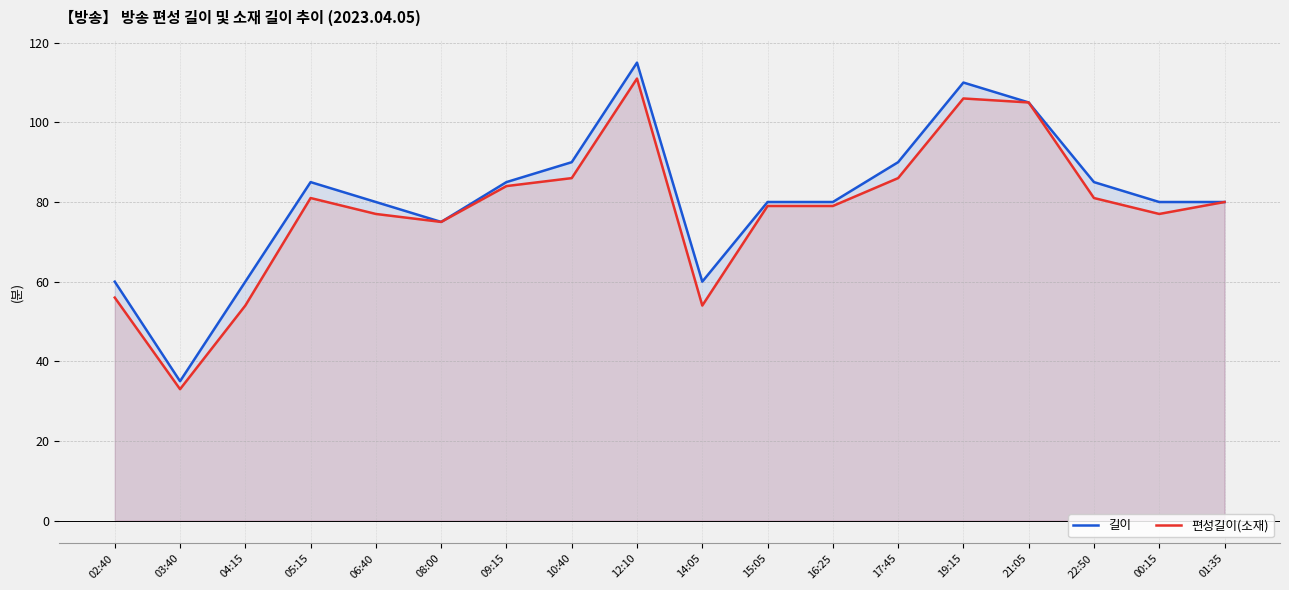

Reading left to right, what are all the values shown in this chart?

길이: 02:40=60	03:40=35	04:15=60	05:15=85	06:40=80	08:00=75	09:15=85	10:40=90	12:10=115	14:05=60	15:05=80	16:25=80	17:45=90	19:15=110	21:05=105	22:50=85	00:15=80	01:35=80
편성길이(소재): 02:40=56	03:40=33	04:15=54	05:15=81	06:40=77	08:00=75	09:15=84	10:40=86	12:10=111	14:05=54	15:05=79	16:25=79	17:45=86	19:15=106	21:05=105	22:50=81	00:15=77	01:35=80